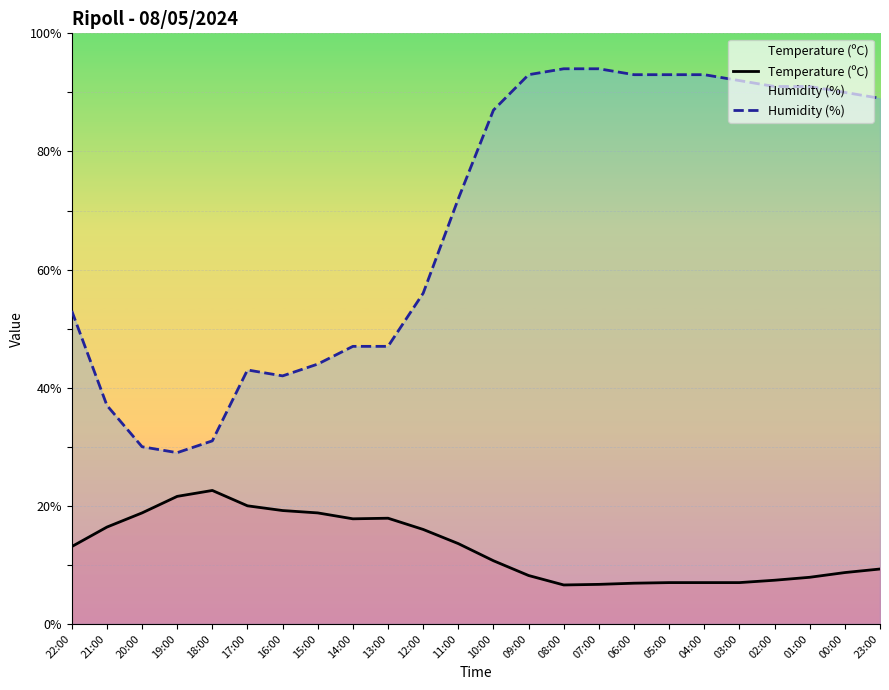

Is it true that Humidity (%) equals 44.0 at 15:00?

True